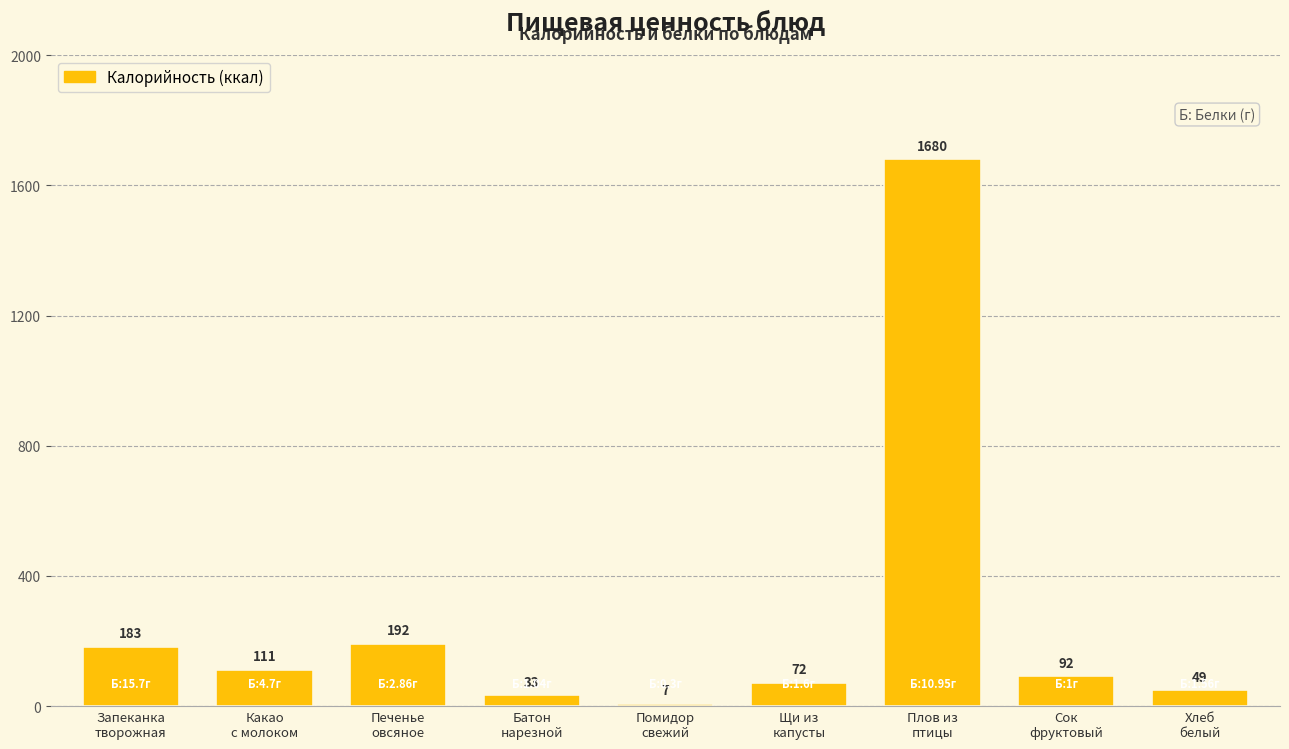

What is the maximum value shown in the chart?

1680.0